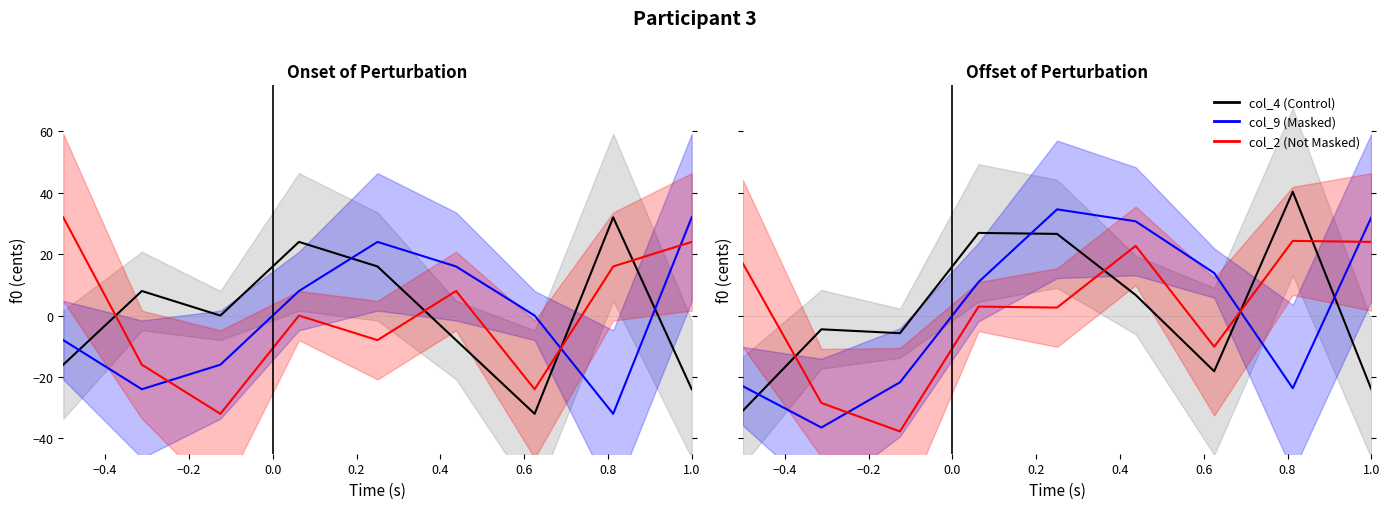

What position from the right is −0.2?

7